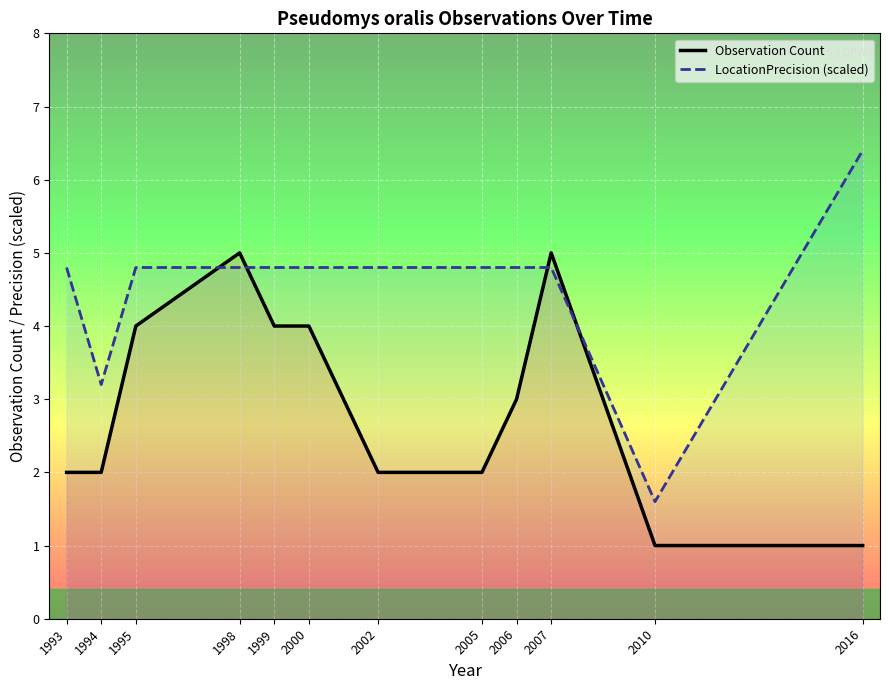

What are all the series names shown in the legend?

Observation Count, LocationPrecision (scaled)